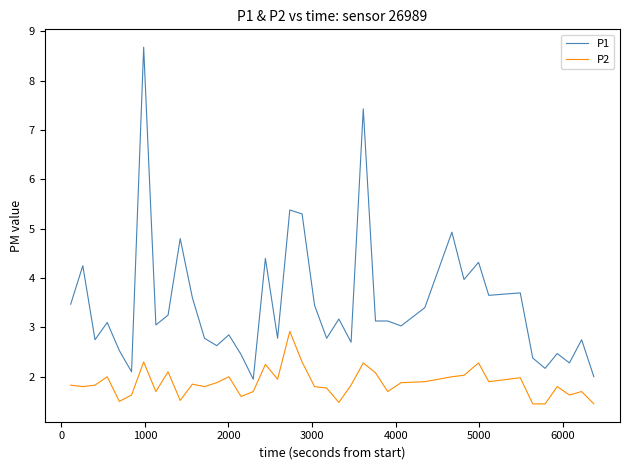

What is the difference between the maximum and minimum values in the P1 series?

6.7